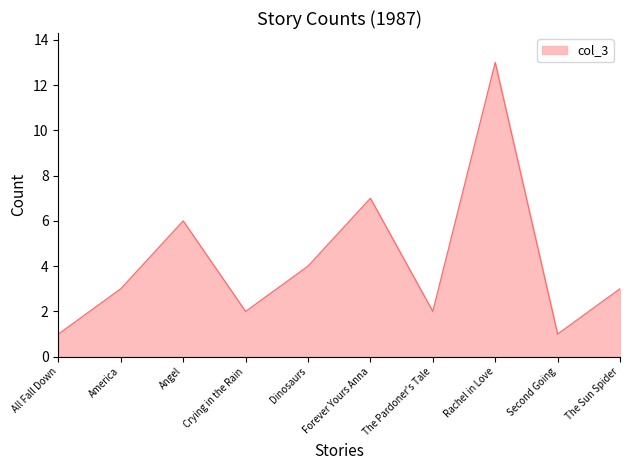

What is the difference between the maximum and minimum values?

12